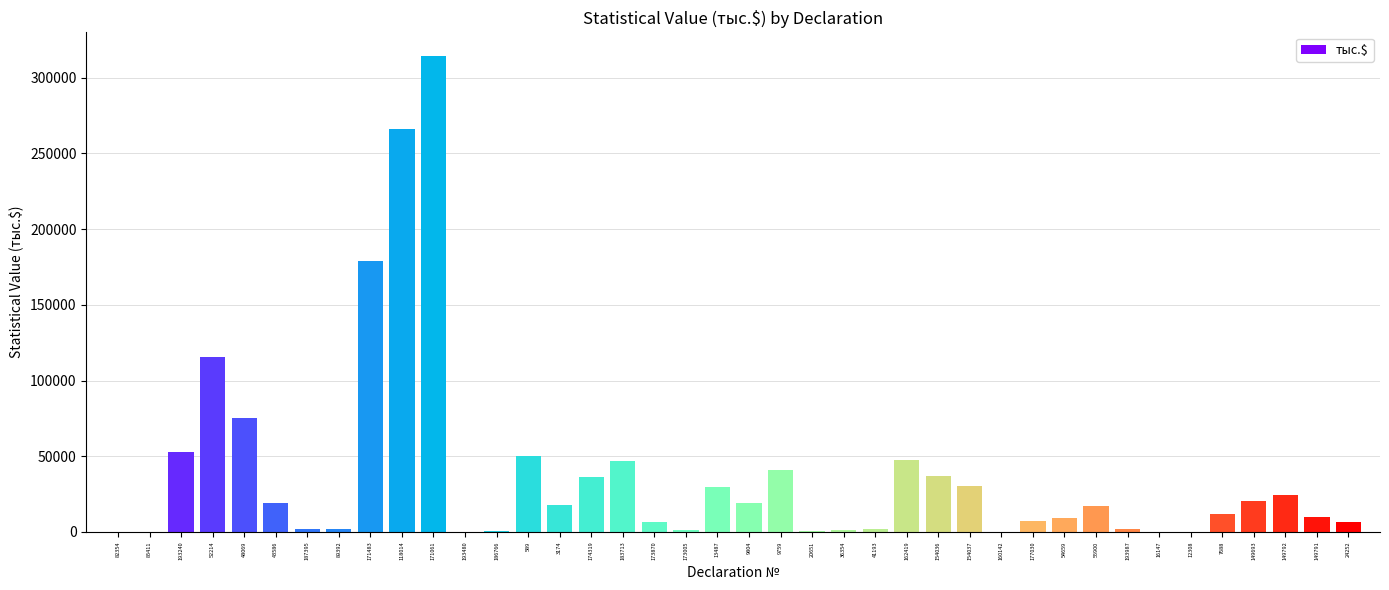

The chart shows a value of 9914.4 at 149791. True or false?

True